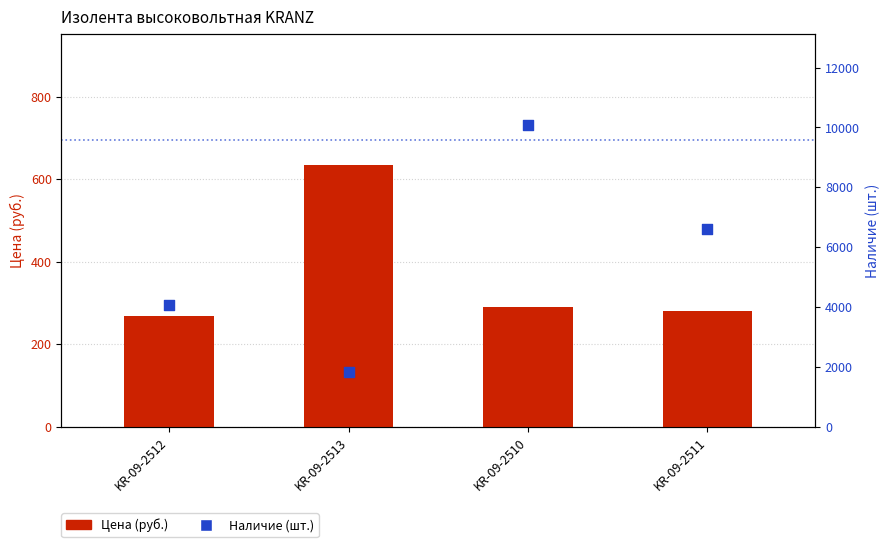

Which series has the largest Y range (max minus min)?

Наличие (шт.)